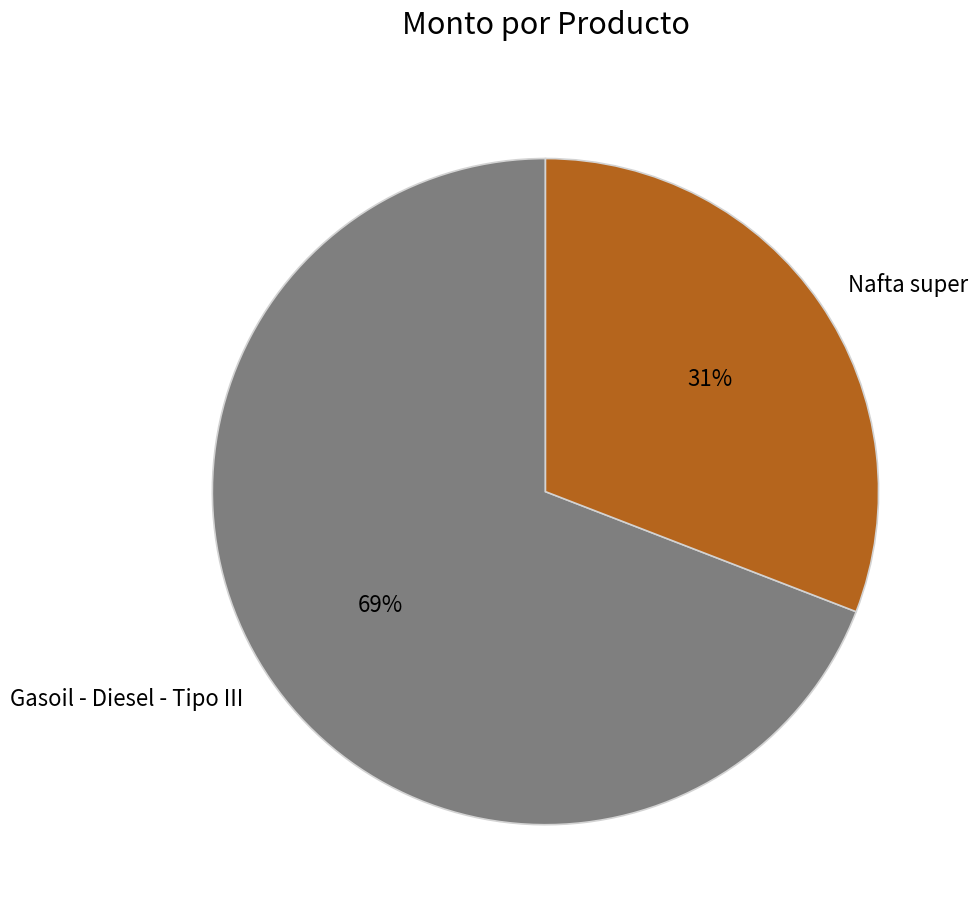

How many slices are in this pie chart?

2